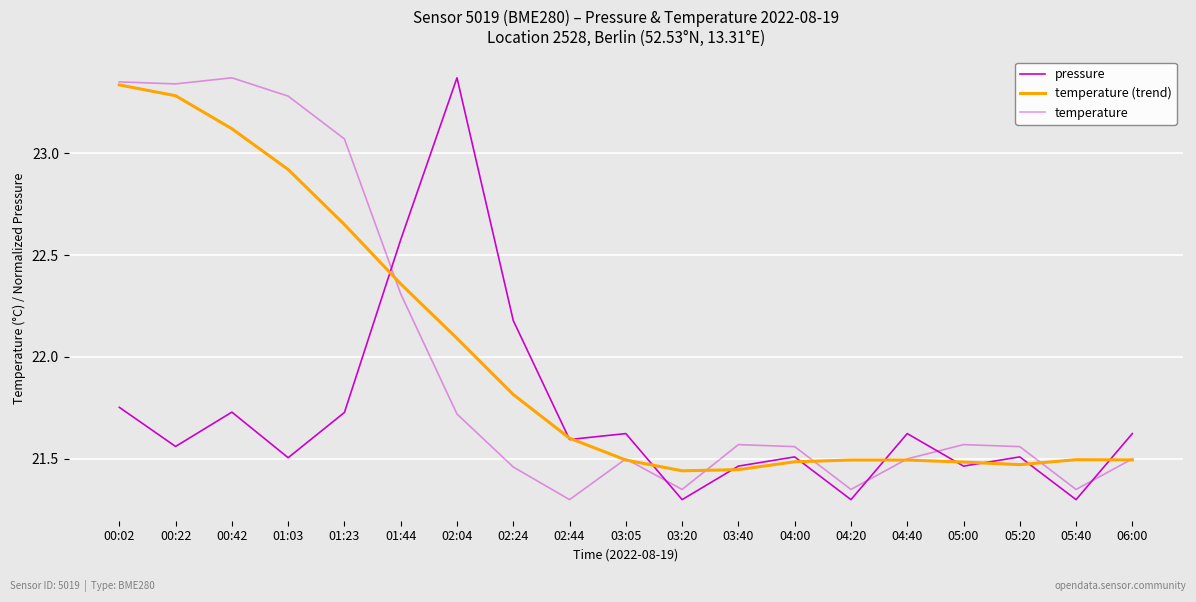

How many interior local valleys does the pressure series have?

7